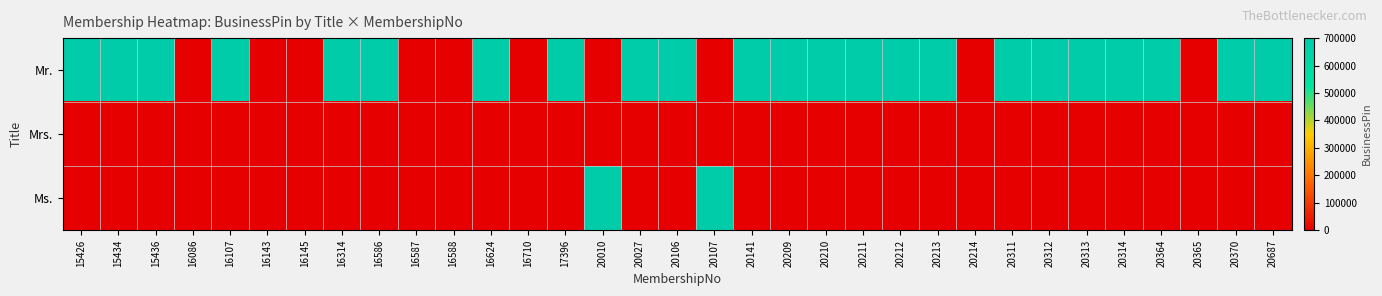

Which label corresponds to the largest value in the chart?

16314